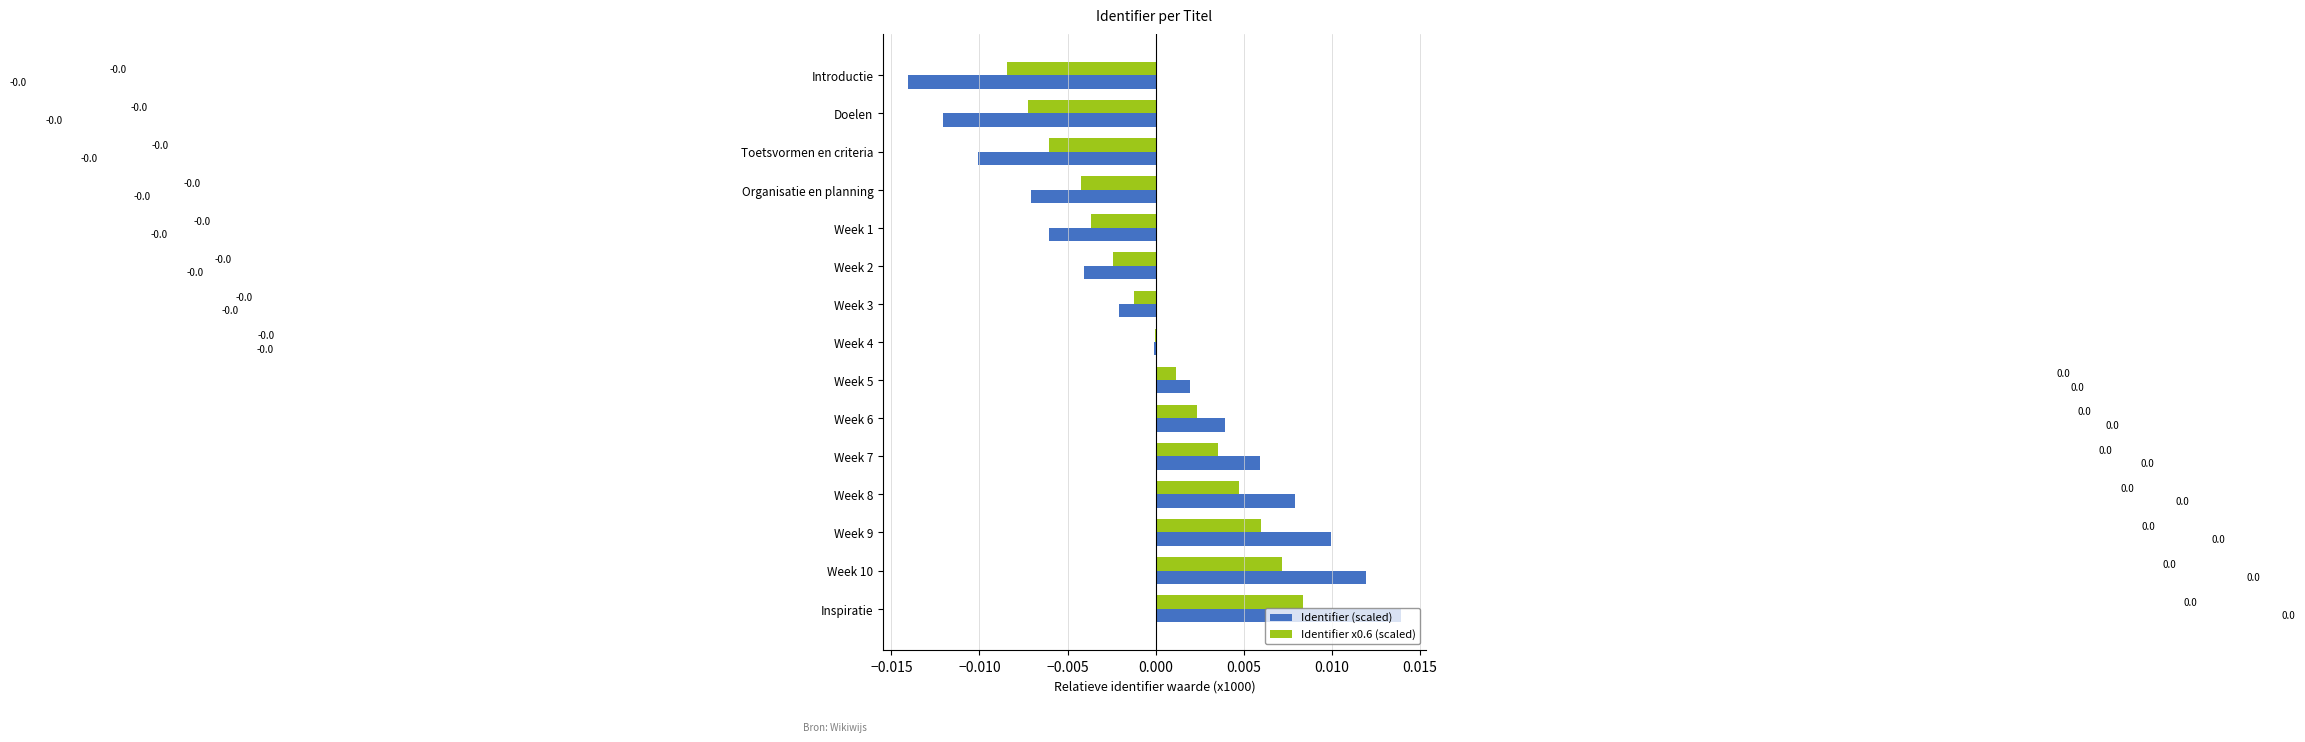

The value of Identifier (scaled) at Week 9 is 0.0. True or false?

True